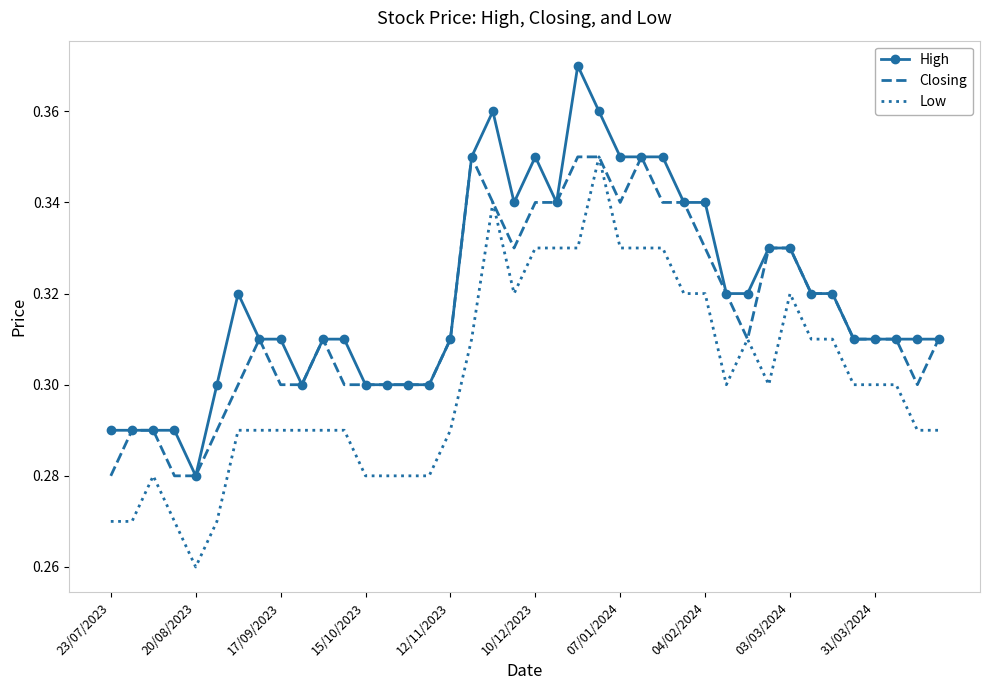

List the series in order of their overall mean, lowest first.

Low, Closing, High